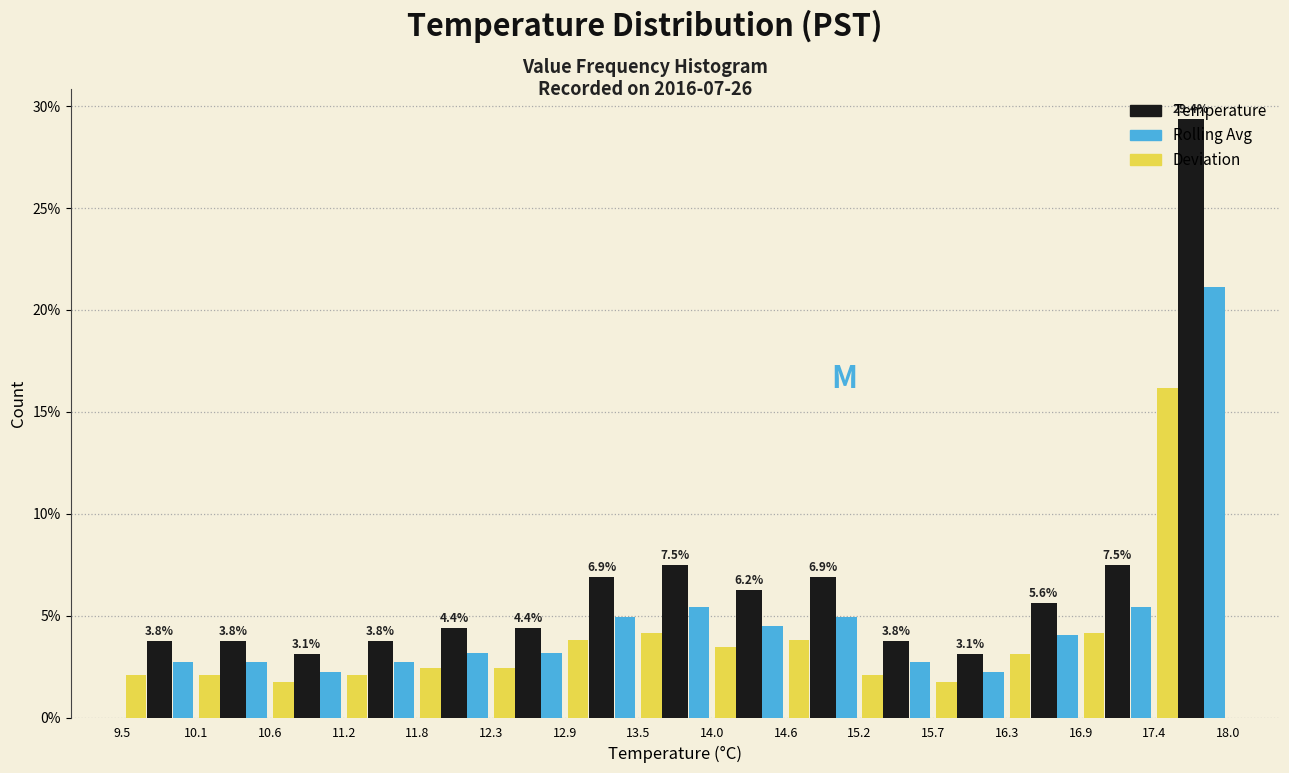

In the Temperature series, which range on the x-axis has the tallest bar?

17.4 to 18.0